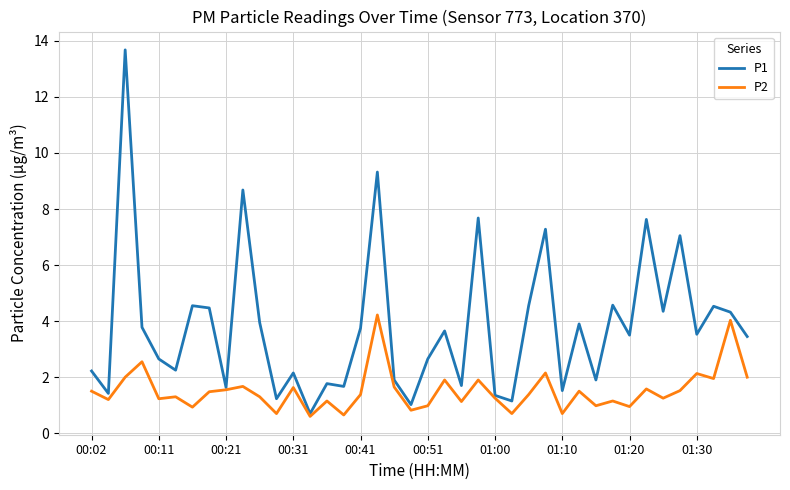

List the series in order of their peak value, highest first.

P1, P2